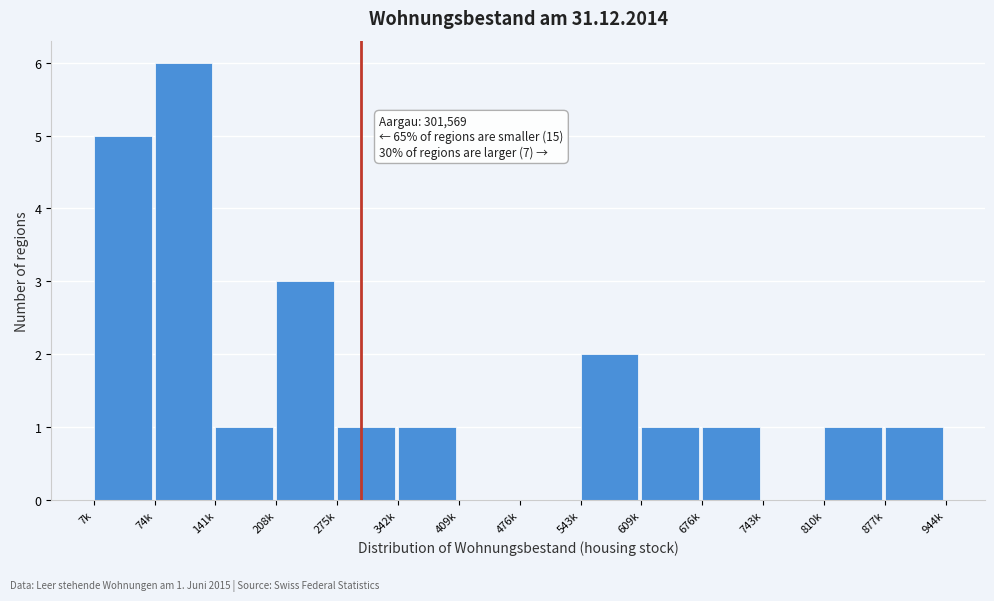

Reading left to right, list all the values displayed in this chart.

7k=5	74k=6	141k=1	208k=3	275k=1	342k=1	409k=0	476k=0	543k=2	609k=1	676k=1	743k=0	810k=1	877k=1